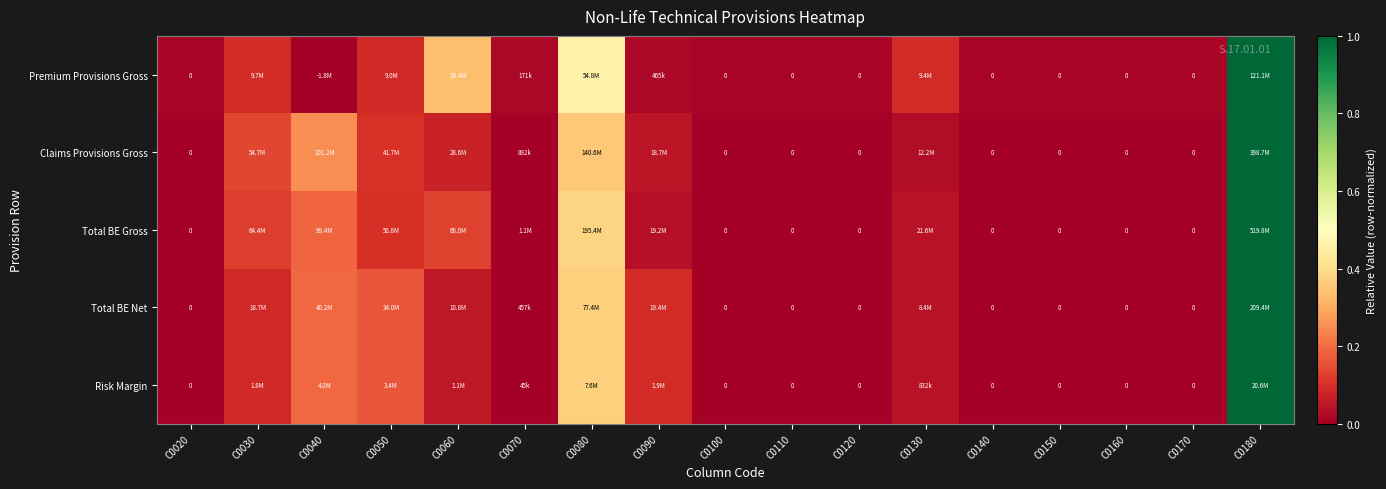

The Claims Provisions Gross series shows 0.0 at C0130. True or false?

False